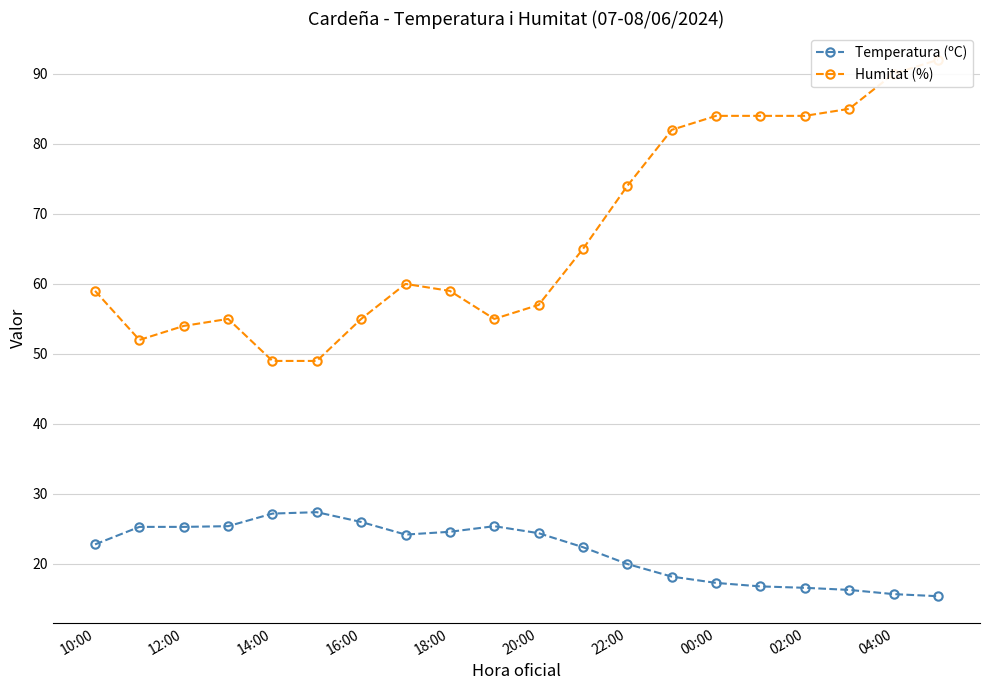

True or false: Temperatura (ºC) and Humitat (%) intersect in this chart.

False